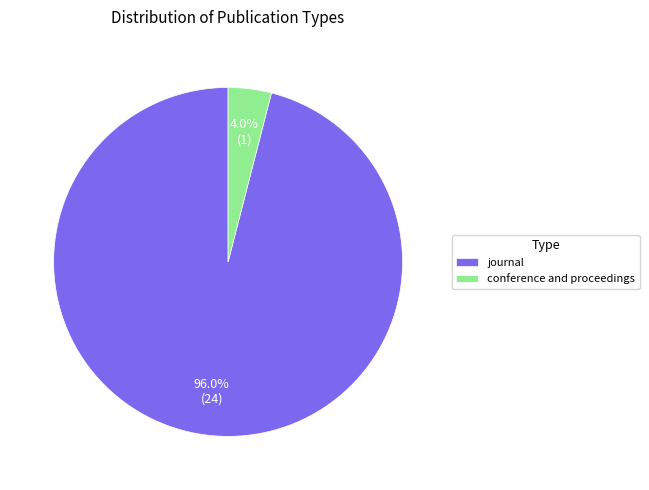

Is there a majority slice in this chart?

Yes